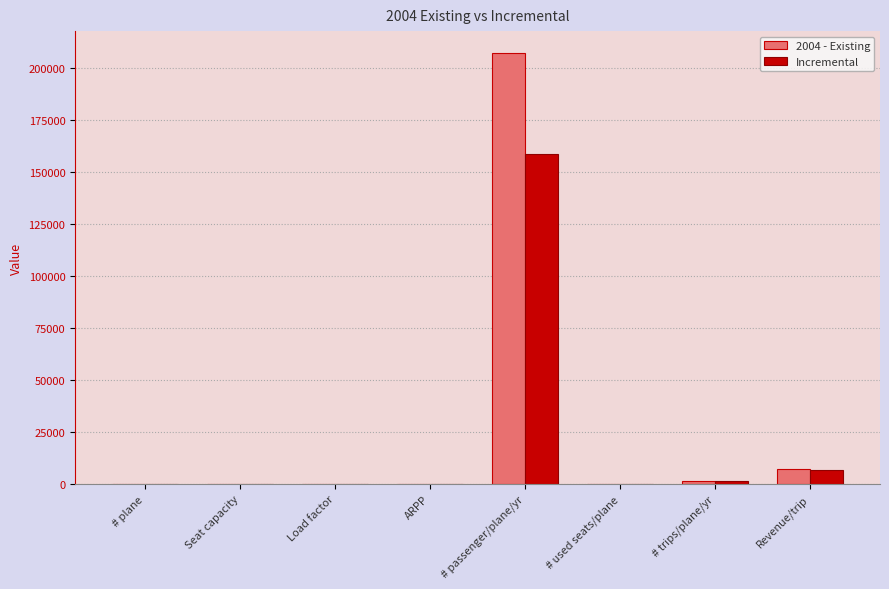

Which category has the highest value across all series?

# passenger/plane/yr